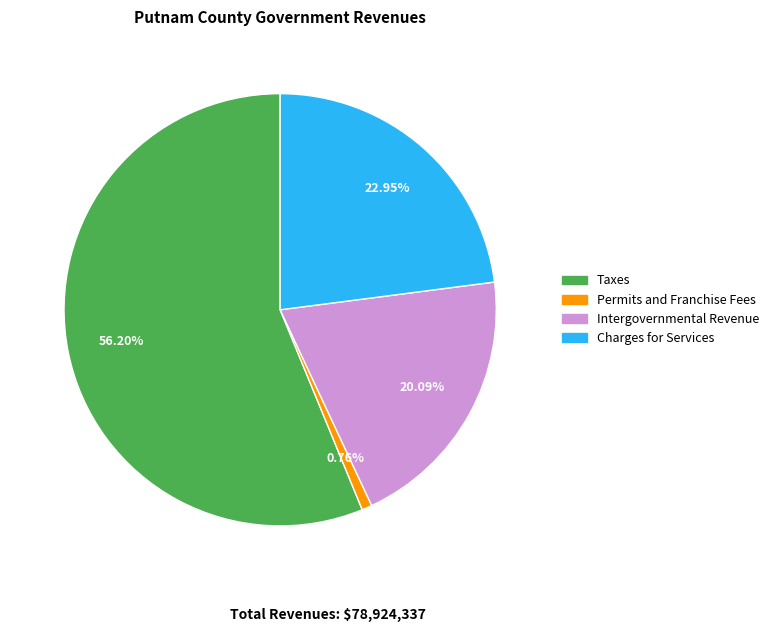

Which category has the smallest portion of the pie?

Permits and Franchise Fees